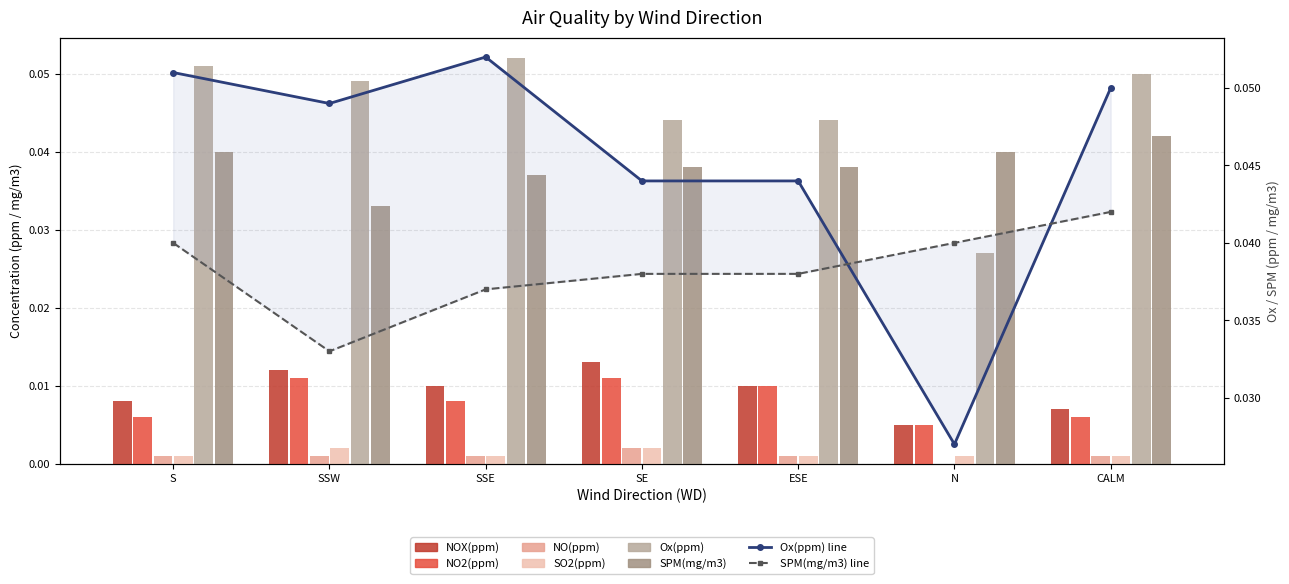

Which category has the highest value in the Ox(ppm) series?

SSE